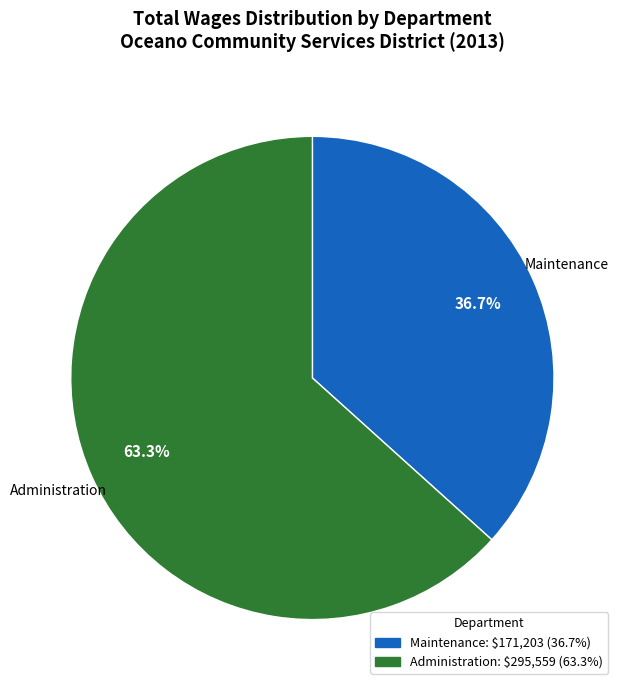

Does any single category account for the majority?

Yes